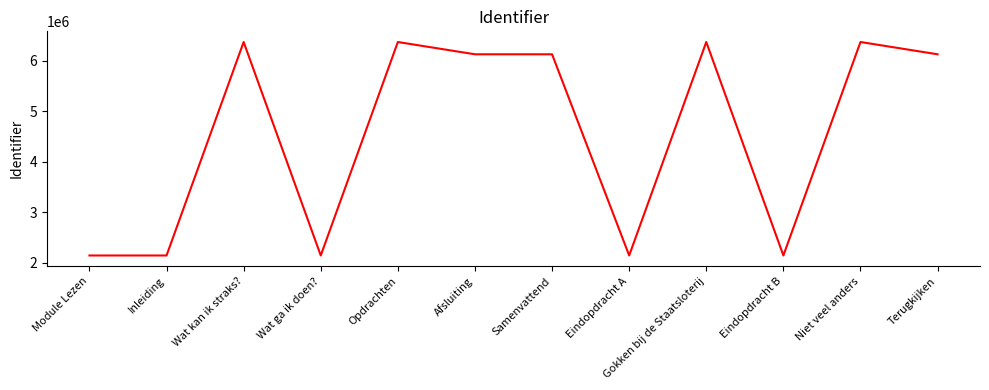

What is the change in value from Niet veel anders to Terugkijken?

-243083